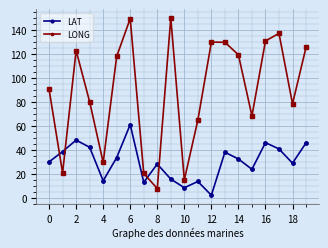

At how many categories does at least one series exceed 102?

10